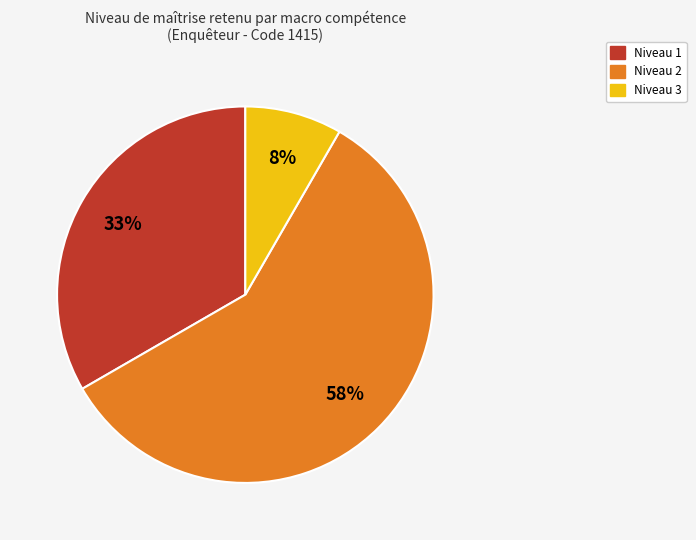

Is it true that Niveau 1 is 23% of the pie?

False